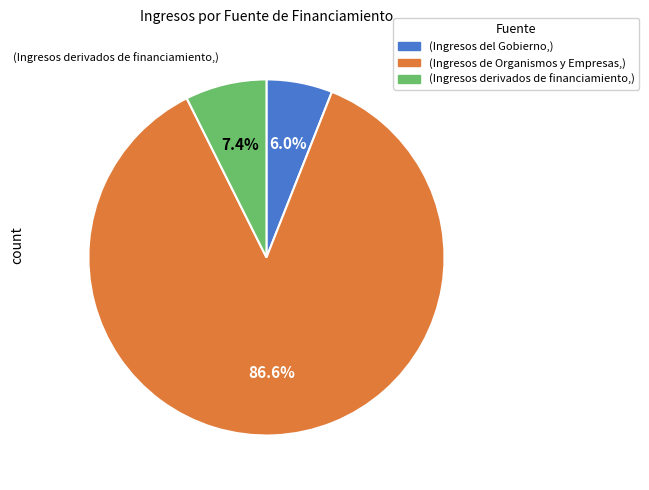

To the nearest percent, what is the average slice percentage?

33%